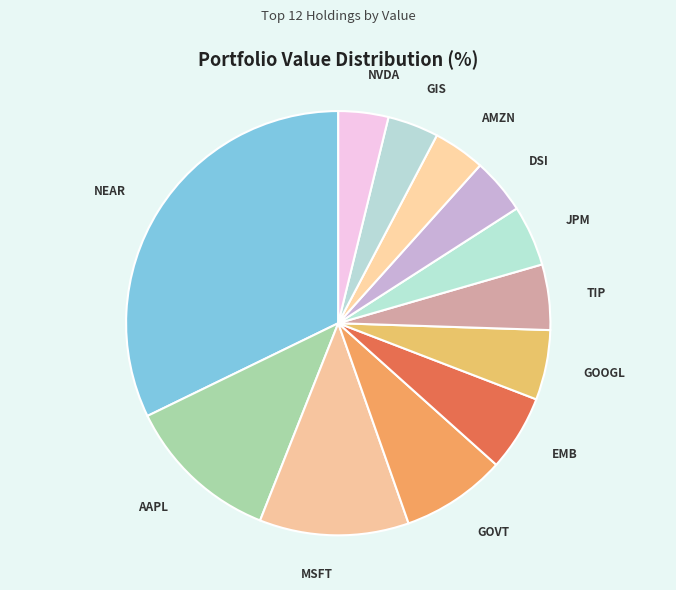

How many slices are in this pie chart?

12